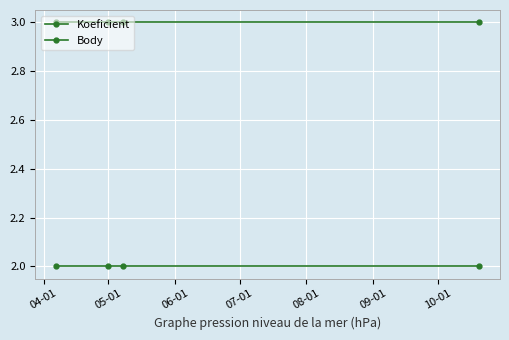

Which series has the largest total across all categories?

Body